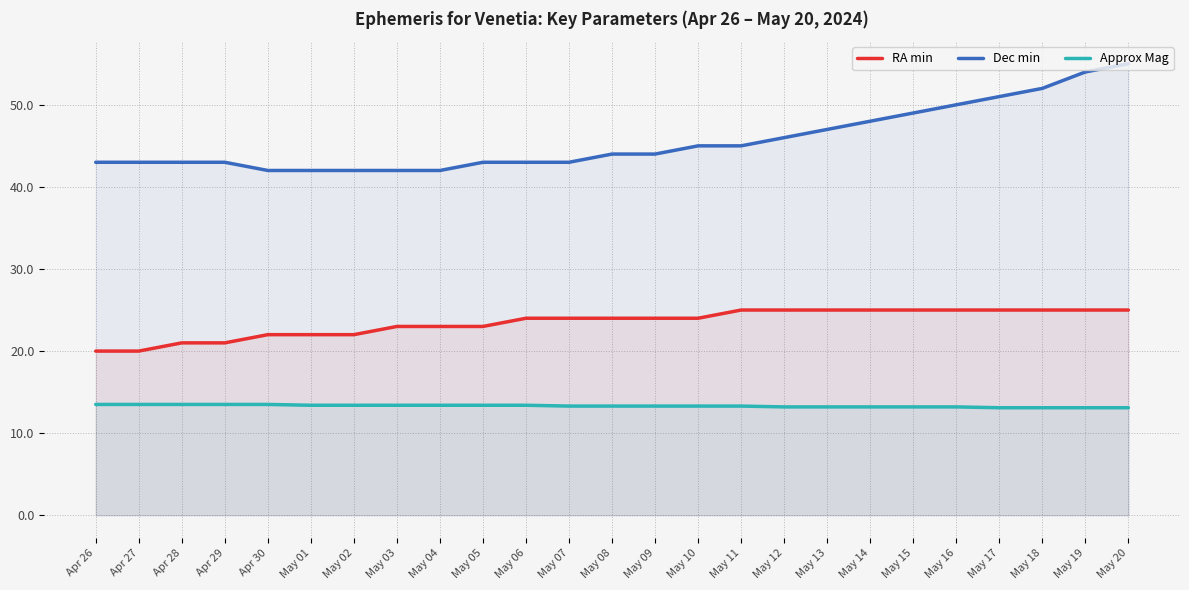

What is the sum of the RA min values at May 05 and May 14?

48.0